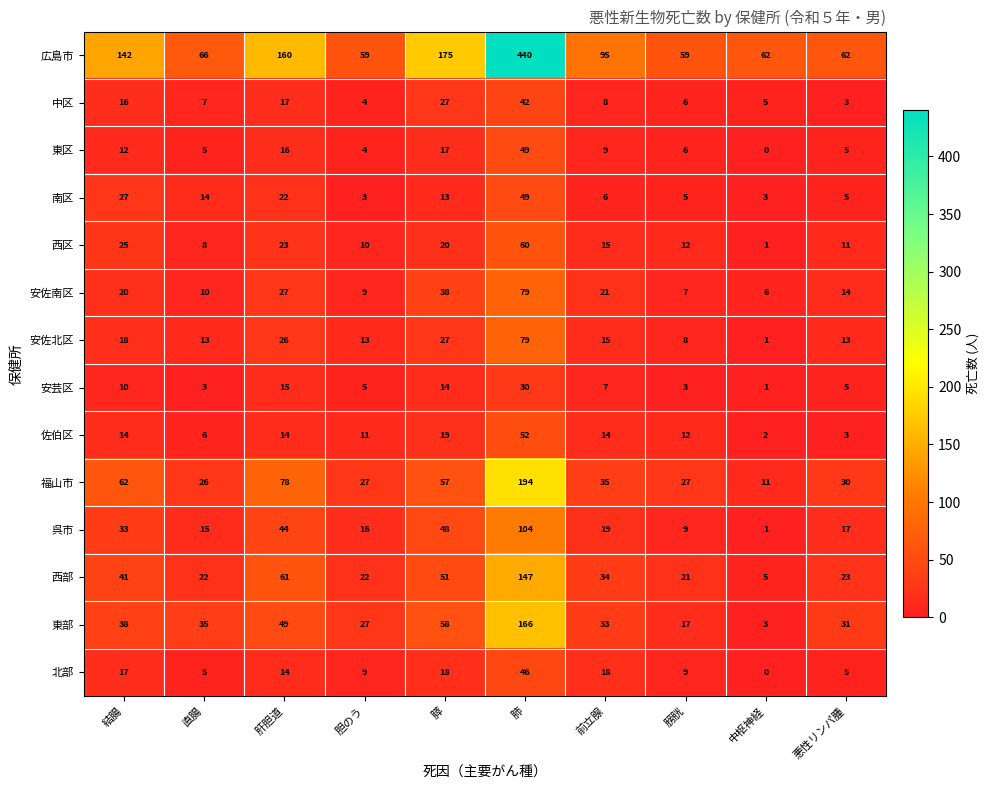

At which label does 東区 reach its minimum?

中枢神経